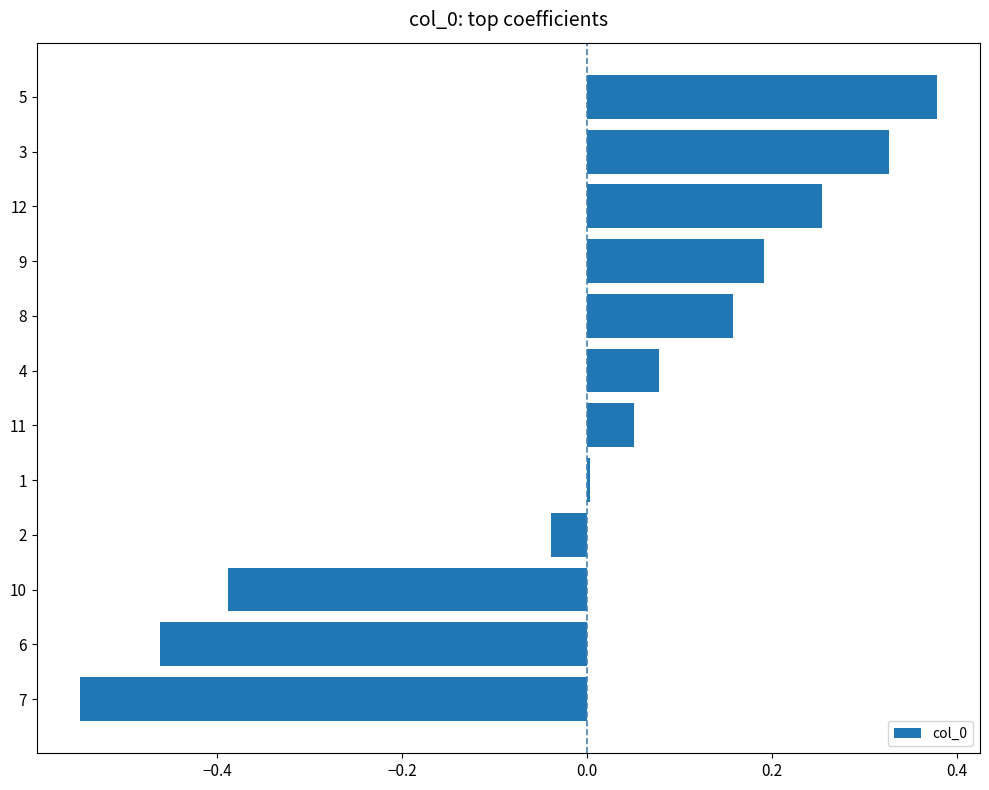

True or false: the data shows 0.0 at 1.

True